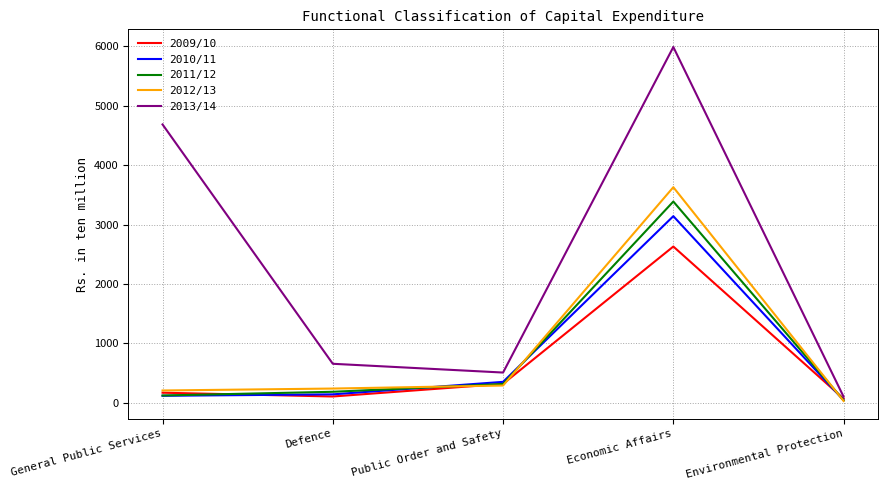

What is the difference between the second highest and second lowest values in the 2012/13 series?

83.5